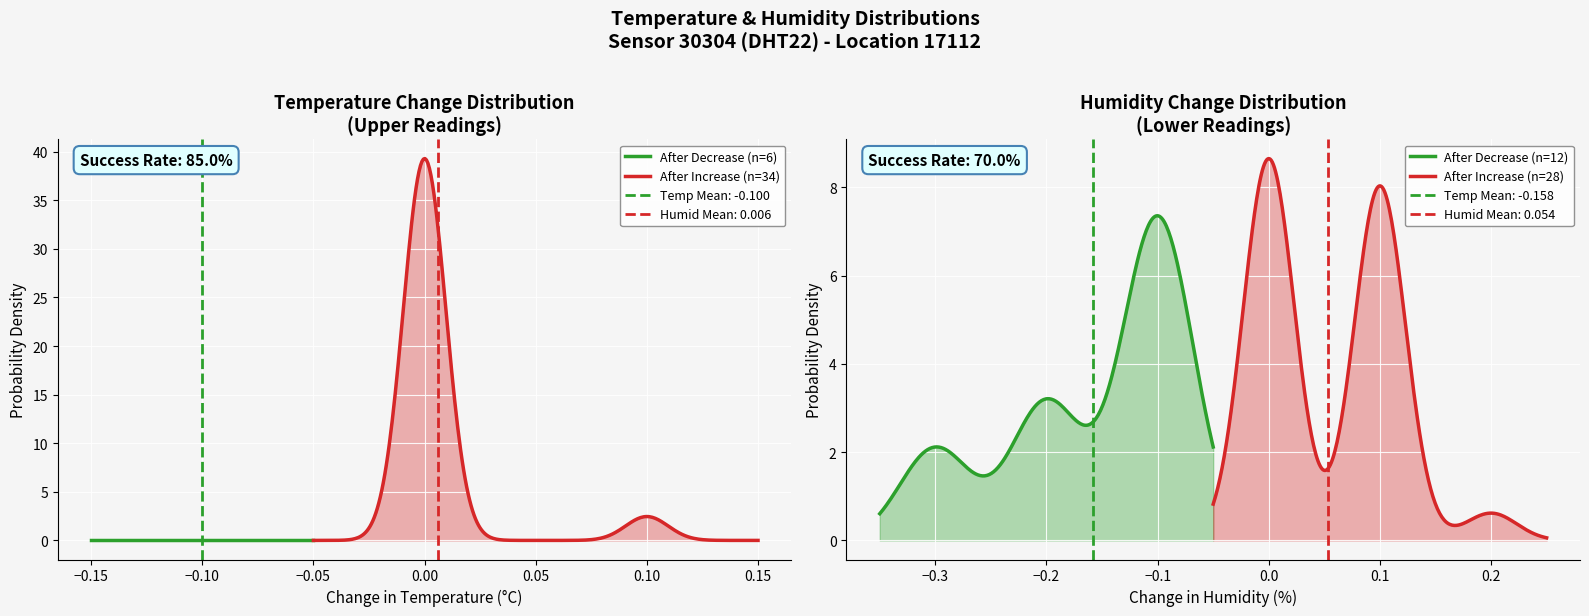

True or false: humidity has a value of 103.1 at 01:18.

False